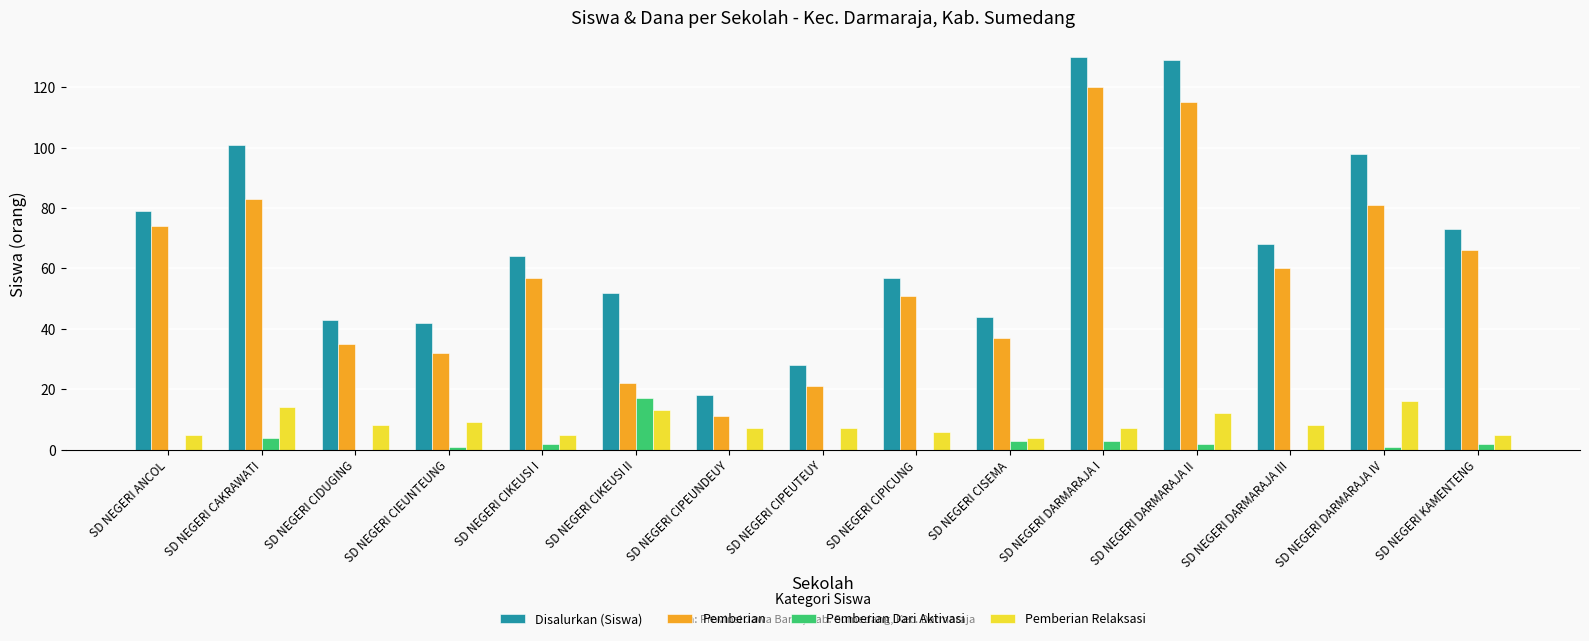

Count the number of categories in the chart.

15